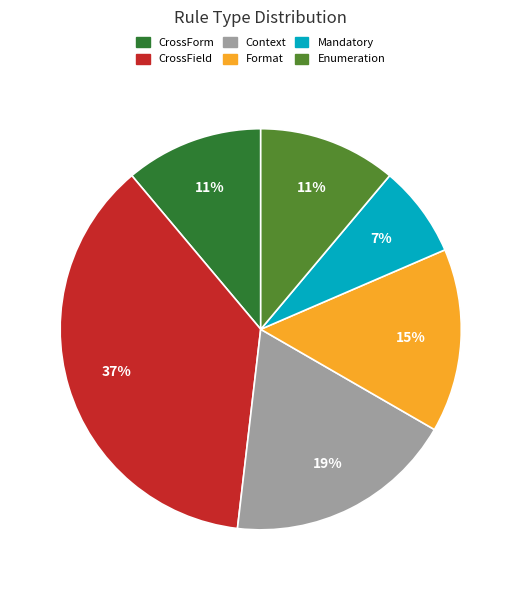

Is there a majority slice in this chart?

No